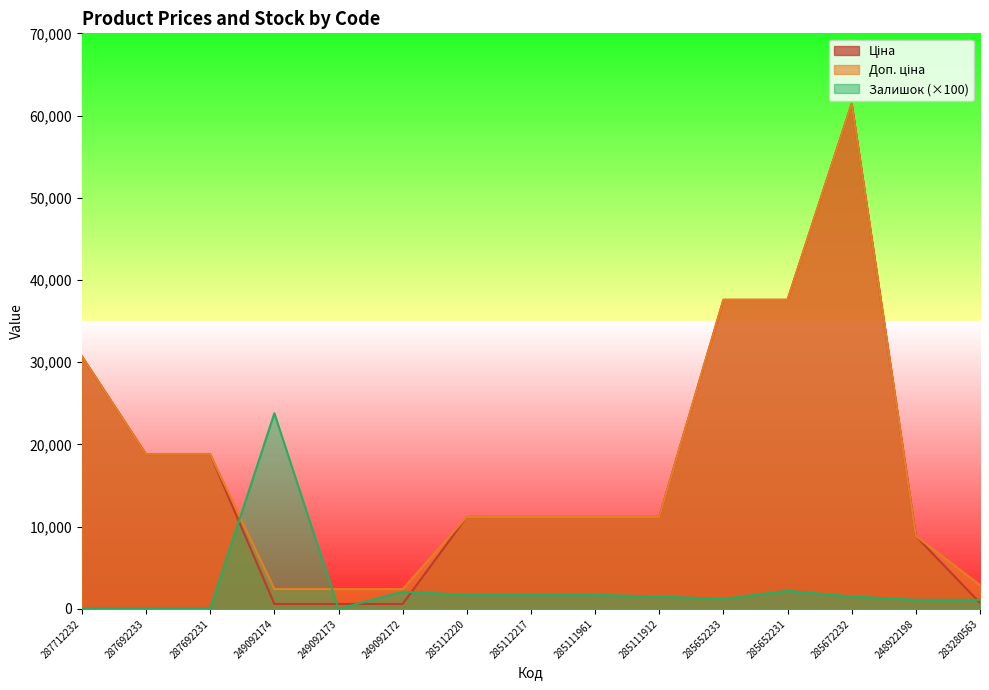

Between 287692233 and 285111912, which series saw the biggest shift?

Ціна